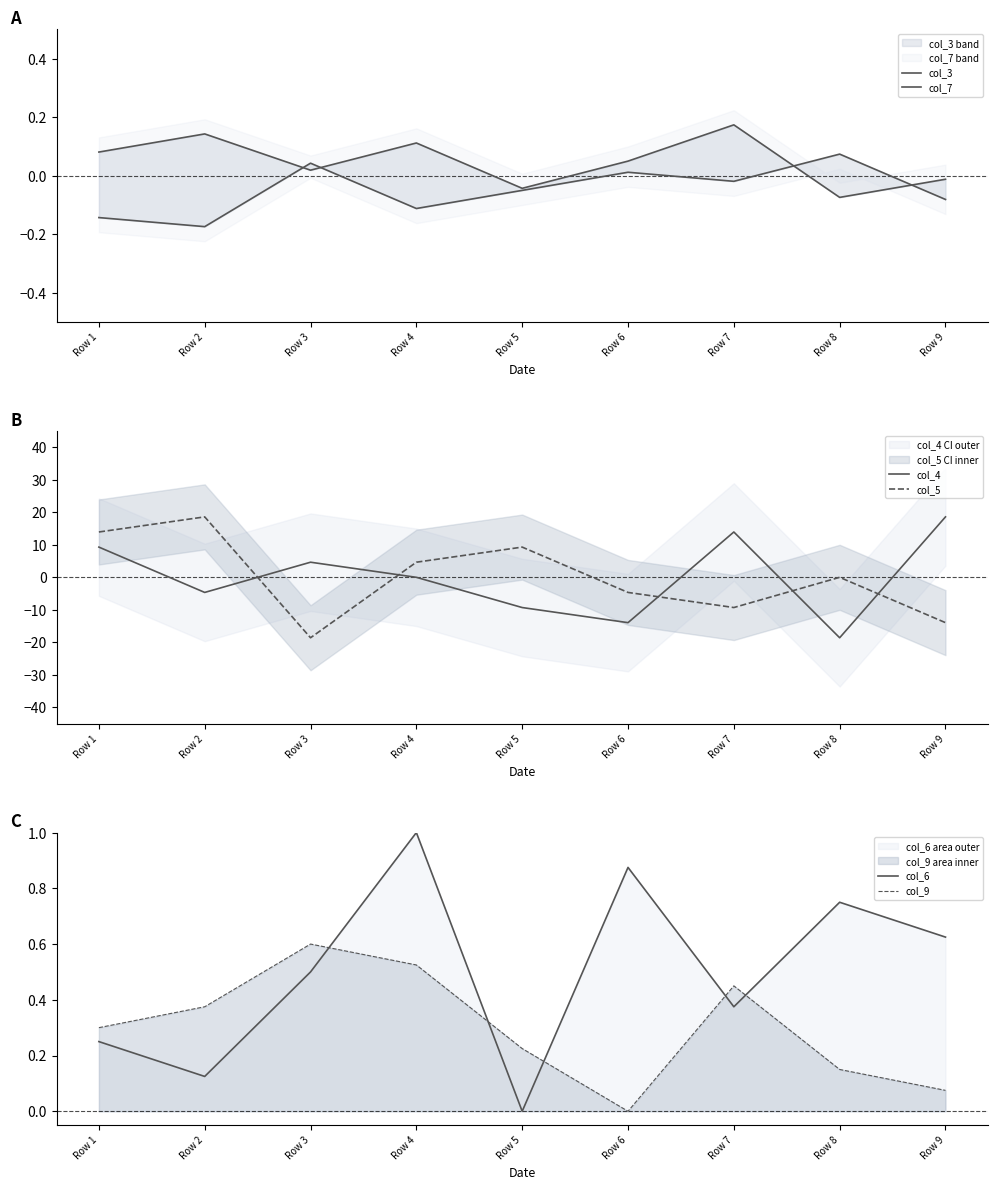

What is the difference between the maximum and minimum values in the col_5 series?

37.2